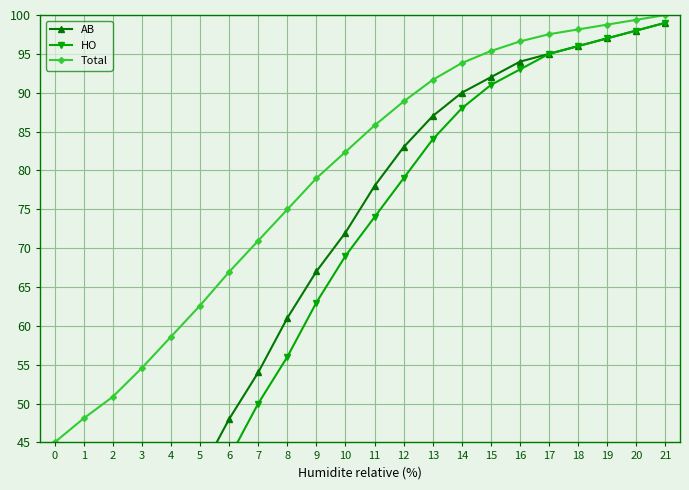

How many series are shown in this chart?

3